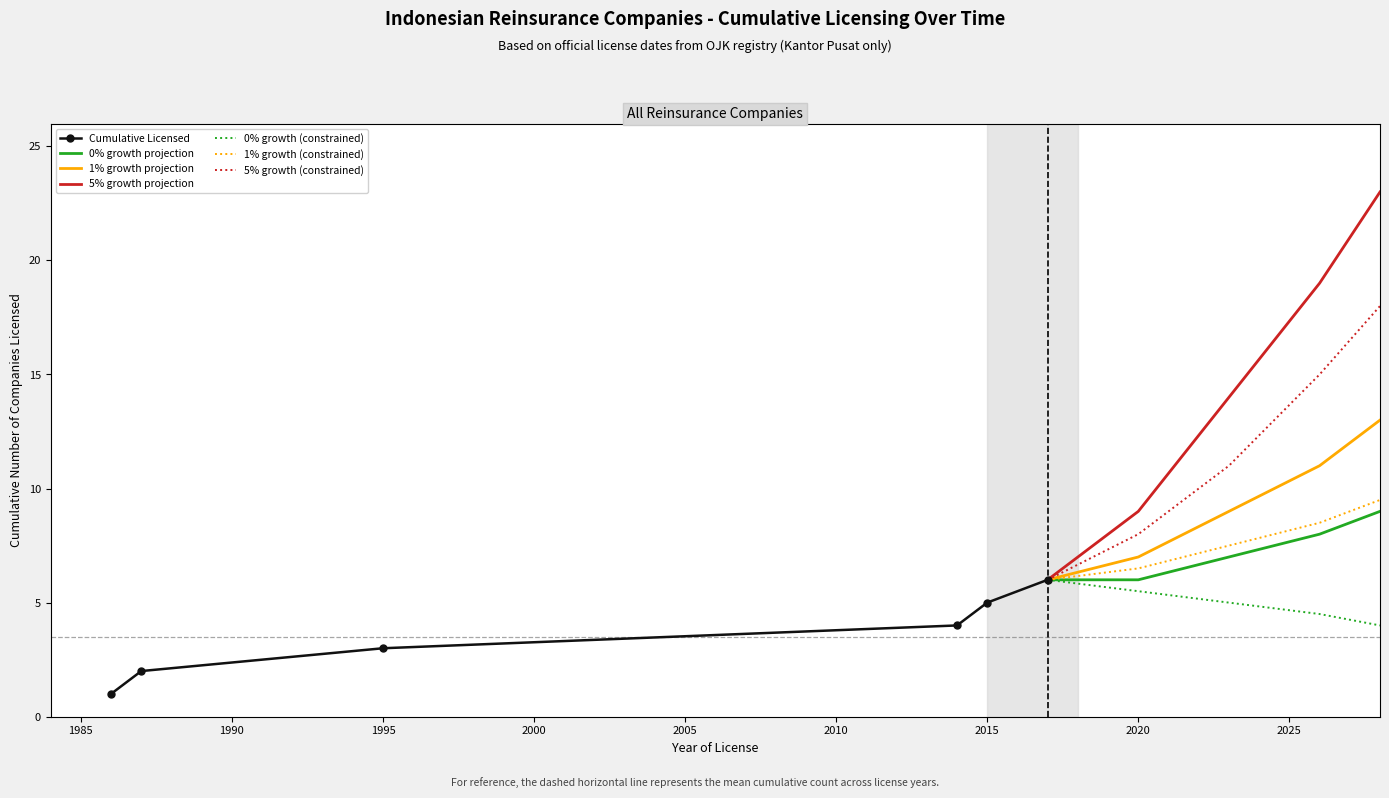

Reading right to left, extract all data points from this chart.

2017=6	2015=5	2014=4	1995=3	1987=2	1986=1